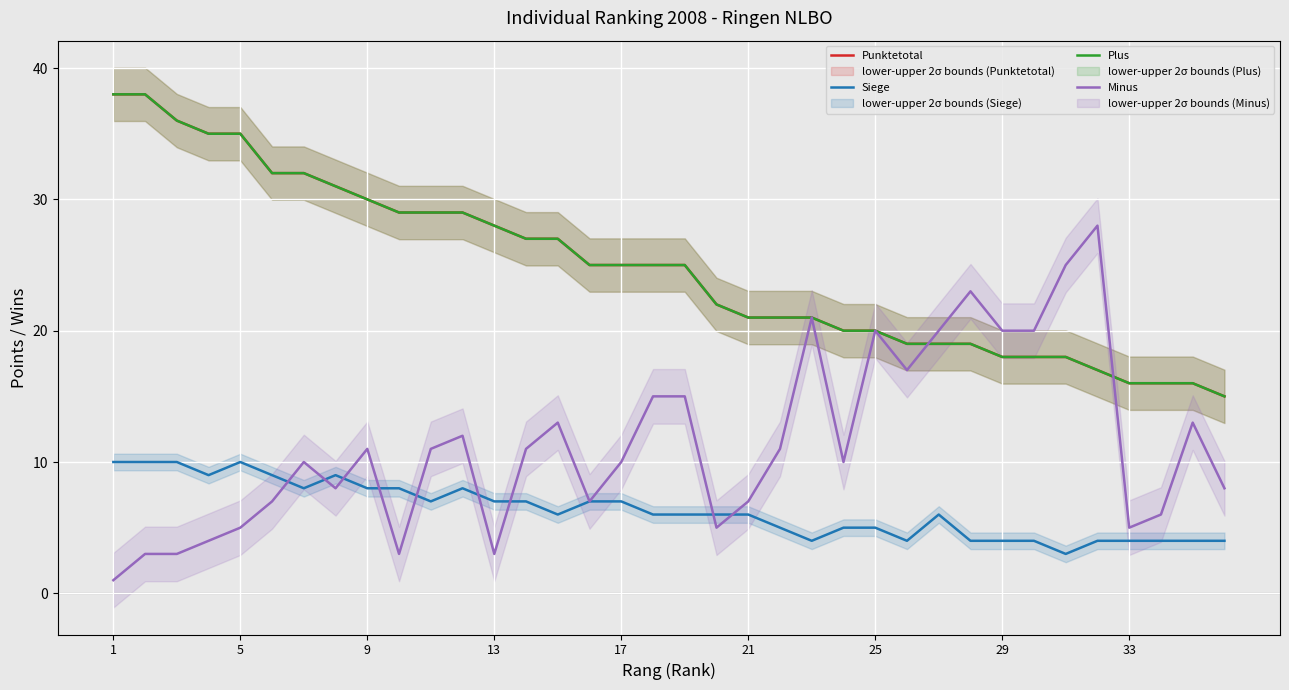

What are all the series names shown in the legend?

Punktetotal, Siege, Plus, Minus